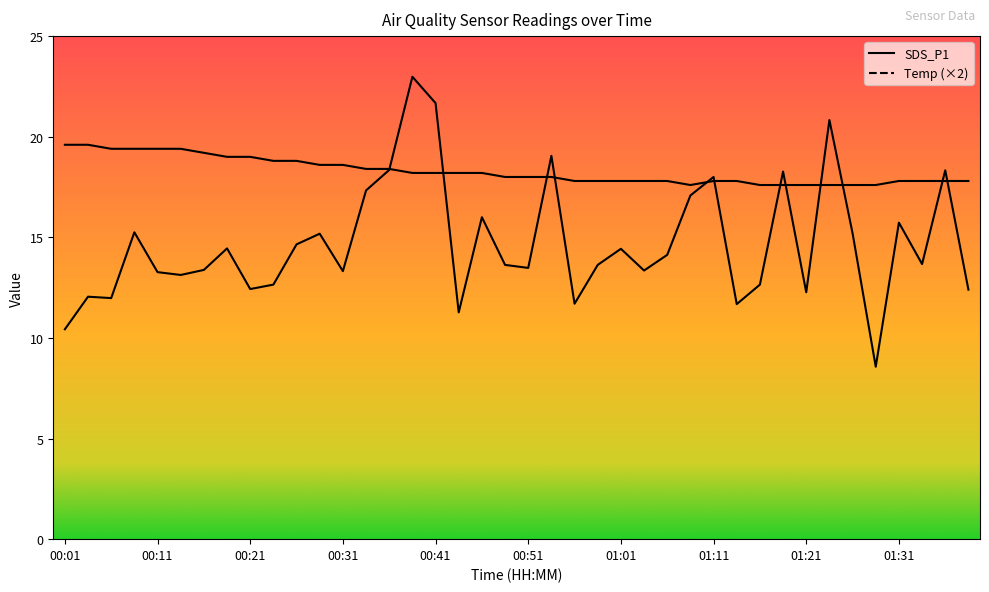

What is the difference between the maximum and second lowest values in the Temp series?

2.0